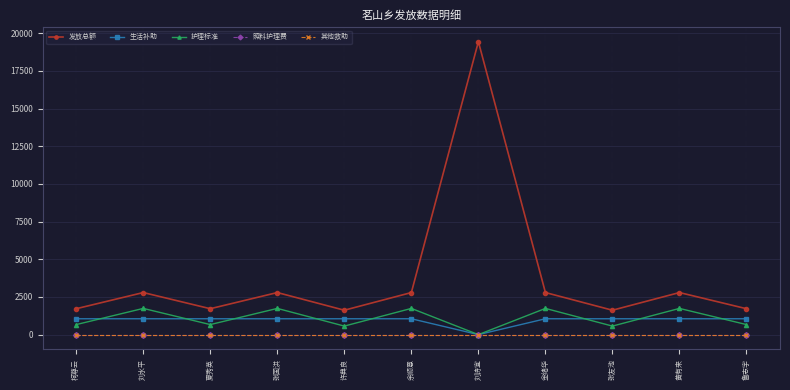

What is the average value of the 发放总额 series?

3800